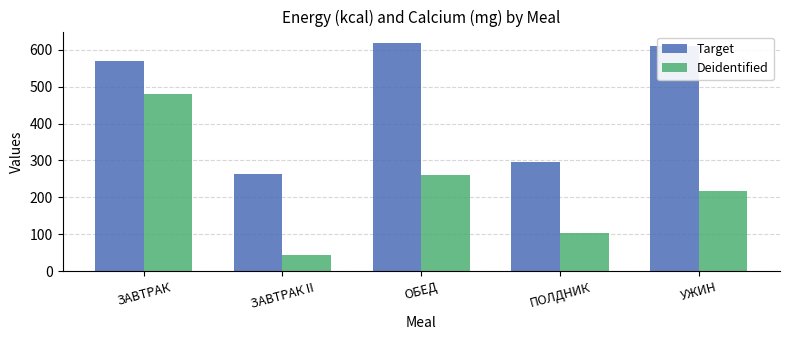

Between ЗАВТРАК and УЖИН, which series saw the biggest shift?

Deidentified